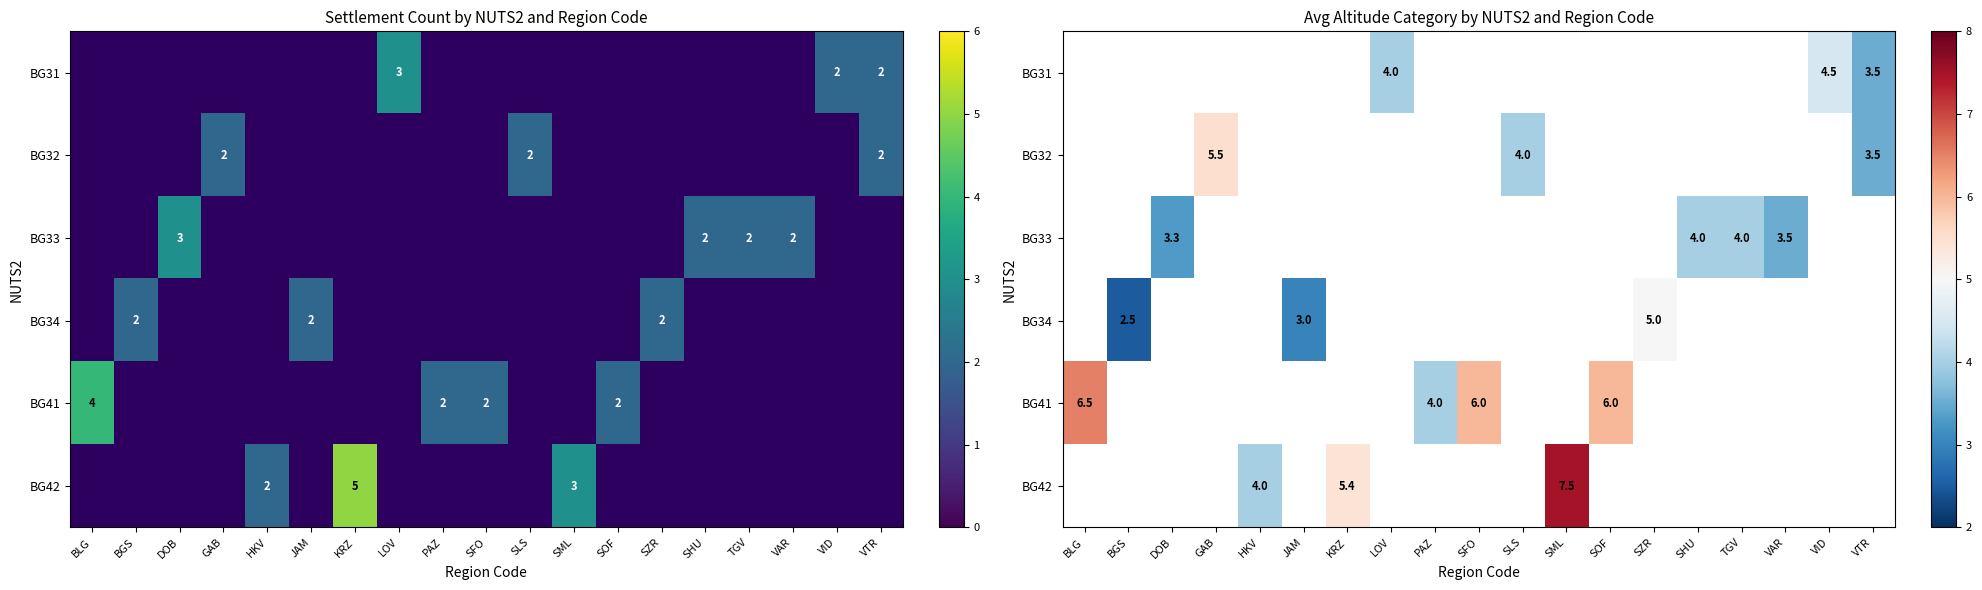

Count the BG31 values in the range 0 to 1.

16